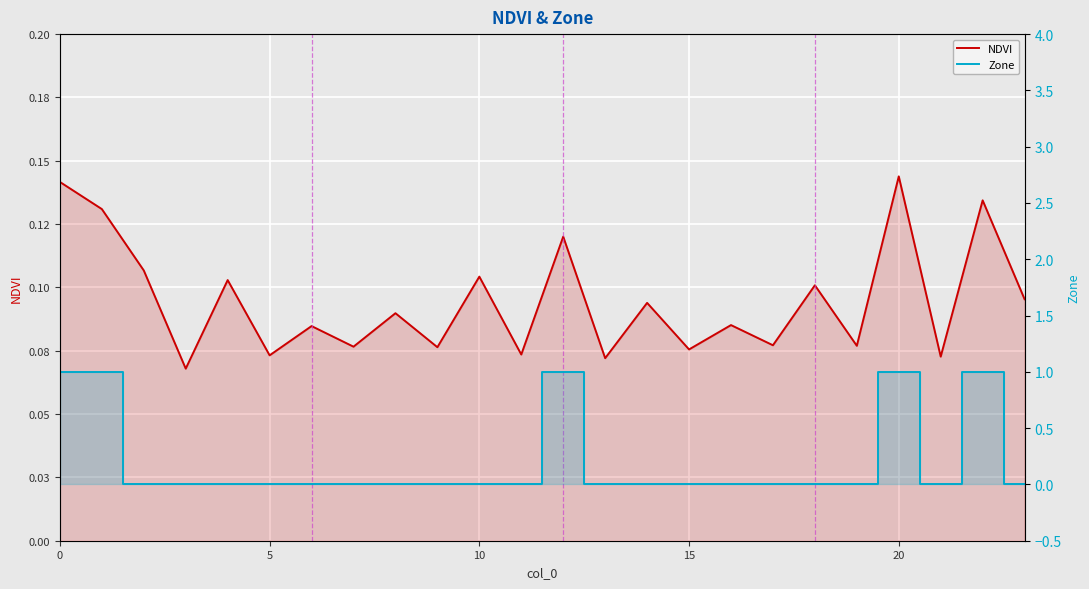

At which category does Zone reach its first local valley?

21